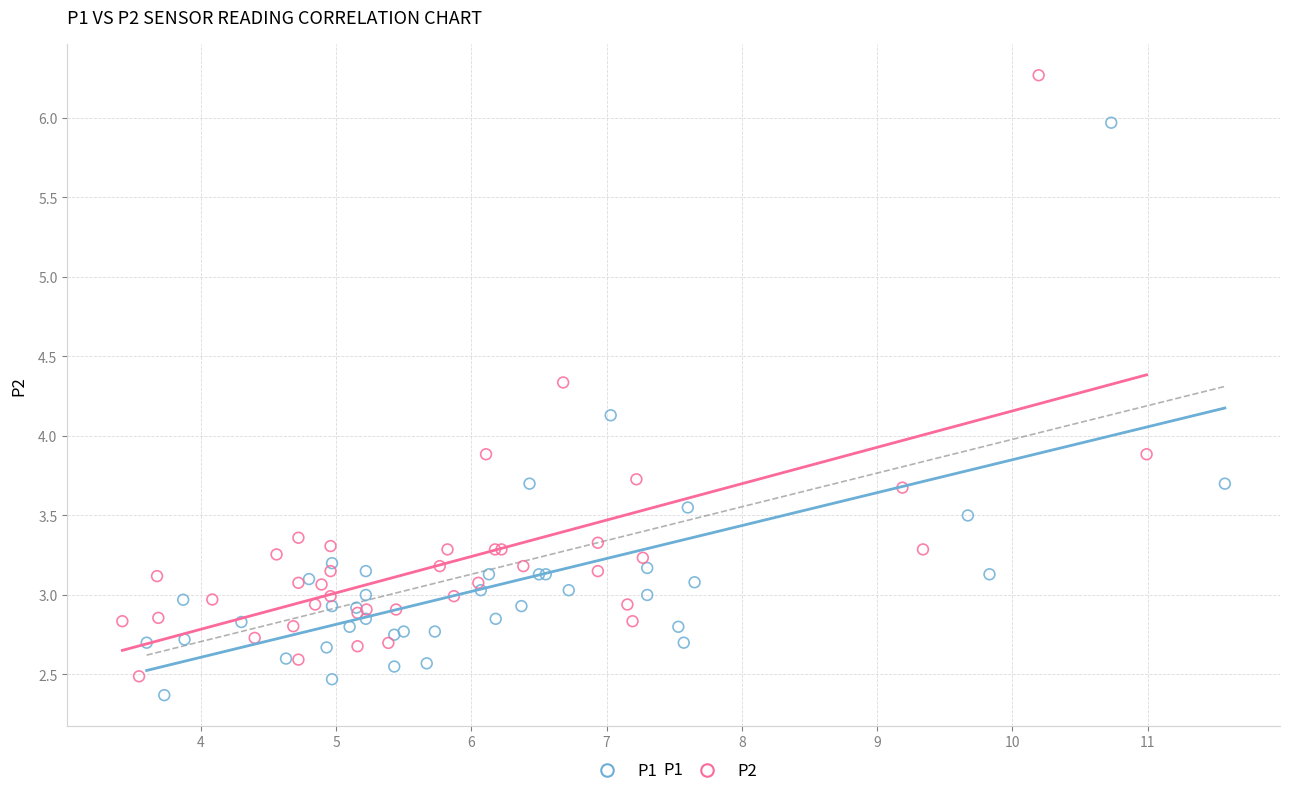

What are all the series names shown in the legend?

P1, P2